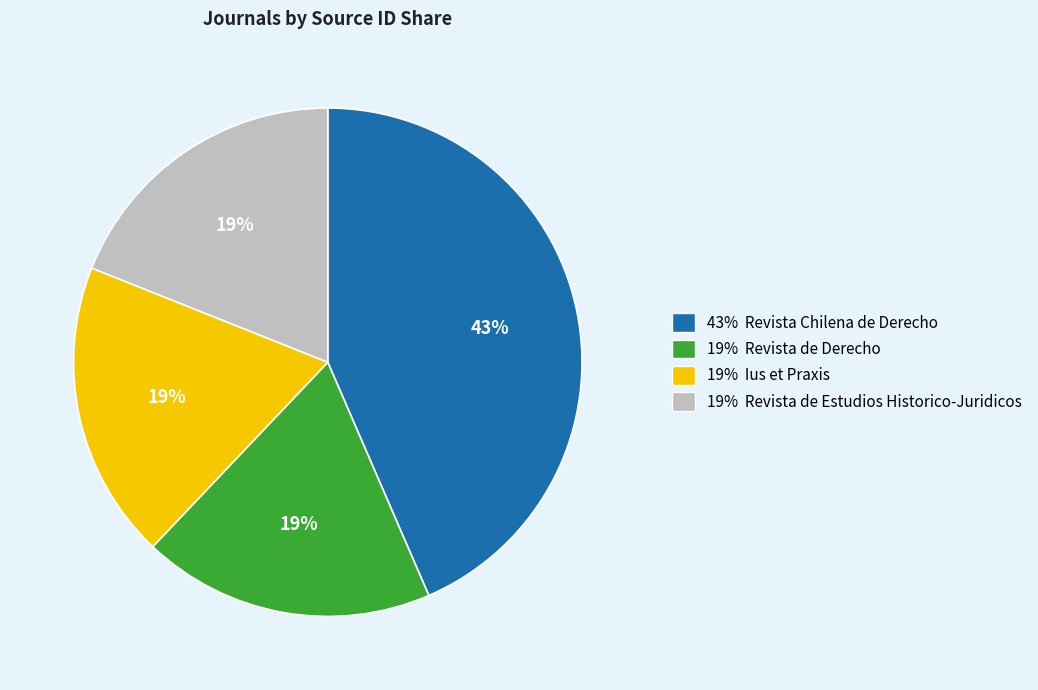

To the nearest percent, what percentage of the pie is 19% Revista de Derecho?

19%